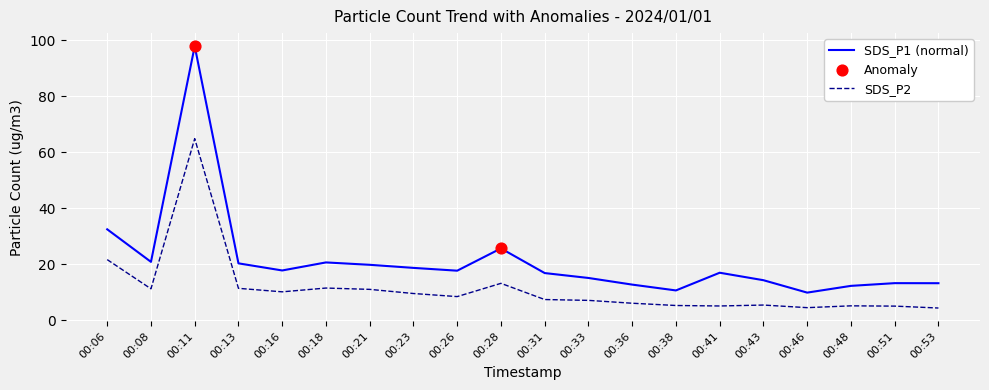

Is the value of SDS_P2 at 00:43 greater than the value of SDS_P1 (normal) at 00:21?

No